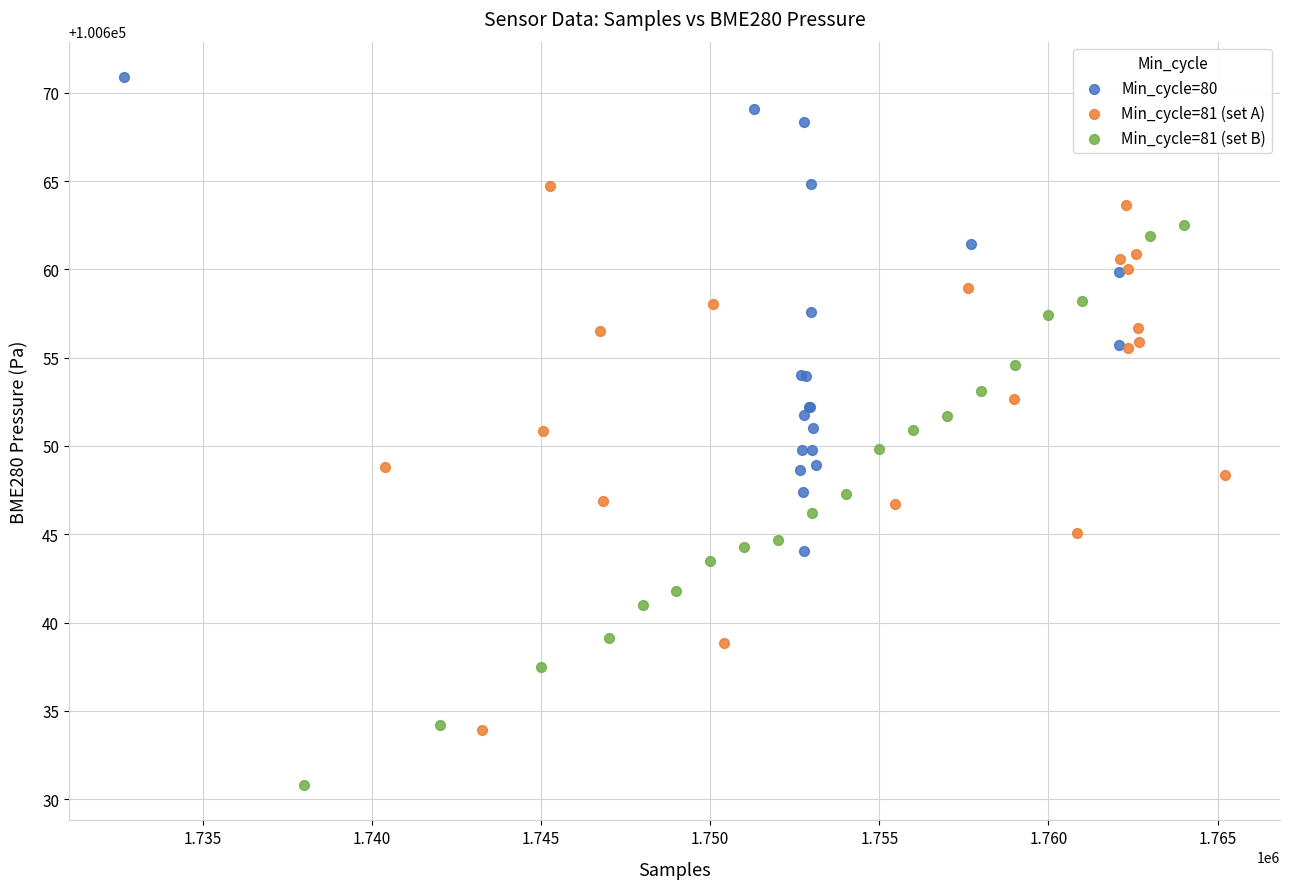

Which series reaches the maximum Y coordinate?

Min_cycle=80